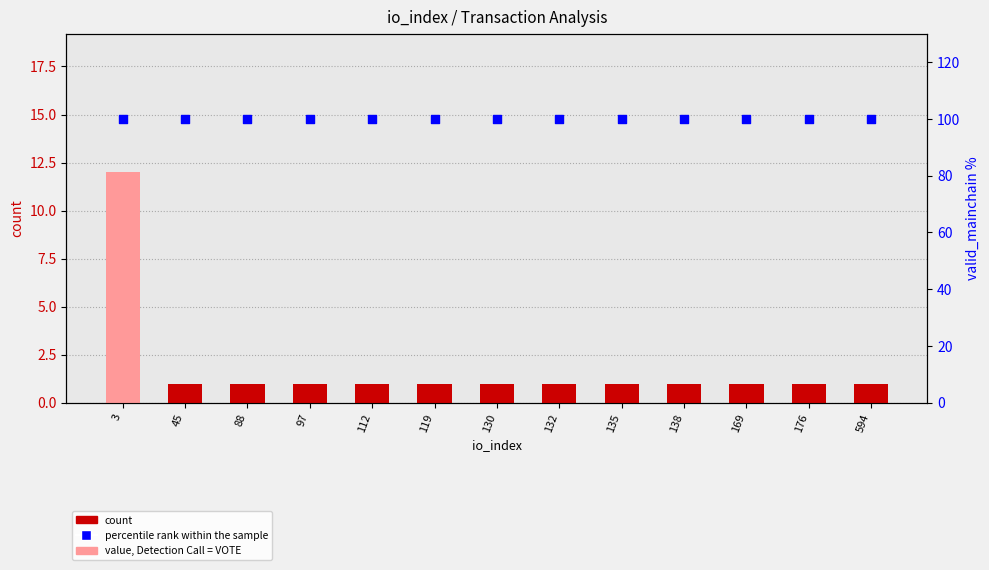

Which series reaches the maximum Y coordinate?

percentile rank within the sample